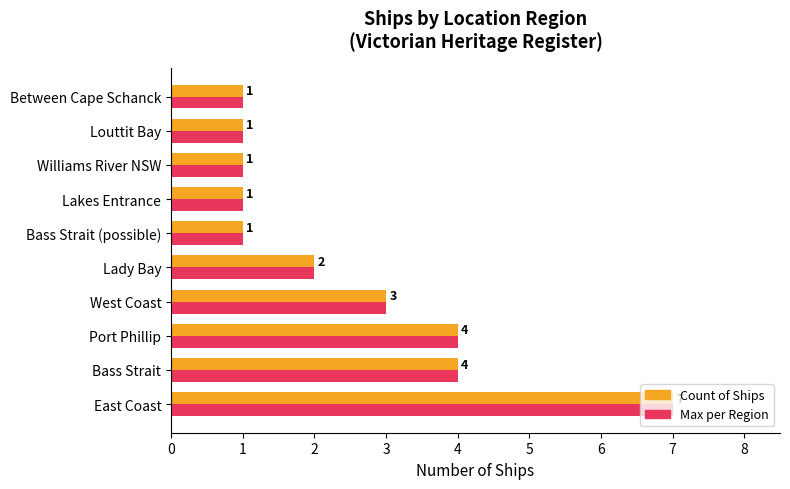

What is the difference between the maximum and minimum values in the Count of Ships series?

6